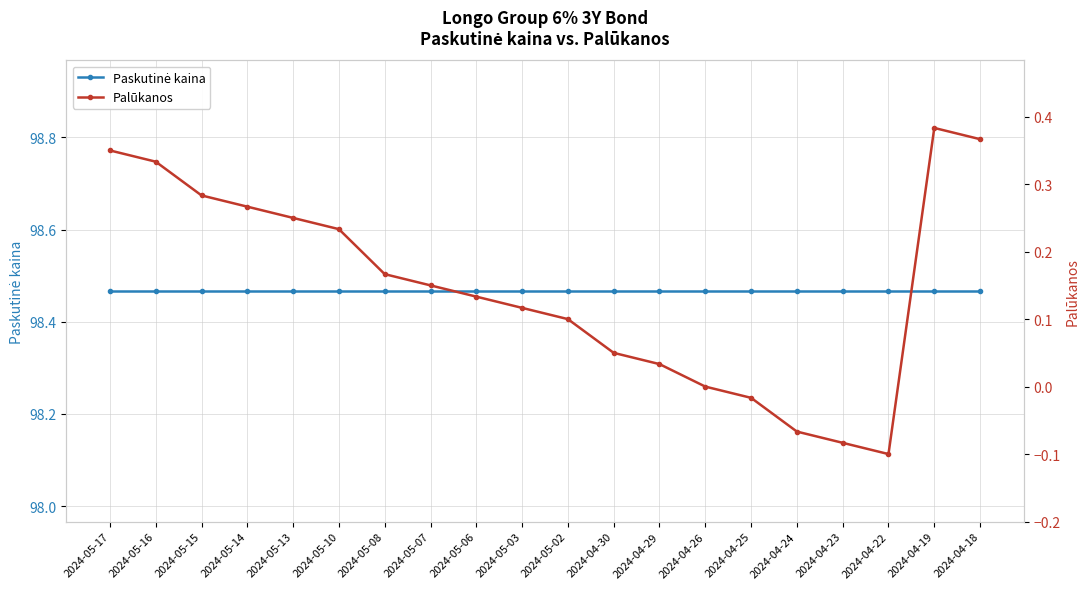

Reading left to right, what are all the values shown in this chart?

Paskutinė kaina: 2024-05-17=98.5	2024-05-16=98.5	2024-05-15=98.5	2024-05-14=98.5	2024-05-13=98.5	2024-05-10=98.5	2024-05-08=98.5	2024-05-07=98.5	2024-05-06=98.5	2024-05-03=98.5	2024-05-02=98.5	2024-04-30=98.5	2024-04-29=98.5	2024-04-26=98.5	2024-04-25=98.5	2024-04-24=98.5	2024-04-23=98.5	2024-04-22=98.5	2024-04-19=98.5	2024-04-18=98.5
Palūkanos: 2024-05-17=0.3	2024-05-16=0.3	2024-05-15=0.3	2024-05-14=0.3	2024-05-13=0.2	2024-05-10=0.2	2024-05-08=0.2	2024-05-07=0.1	2024-05-06=0.1	2024-05-03=0.1	2024-05-02=0.1	2024-04-30=0.1	2024-04-29=0.0	2024-04-26=0.0	2024-04-25=-0.0	2024-04-24=-0.1	2024-04-23=-0.1	2024-04-22=-0.1	2024-04-19=0.4	2024-04-18=0.4